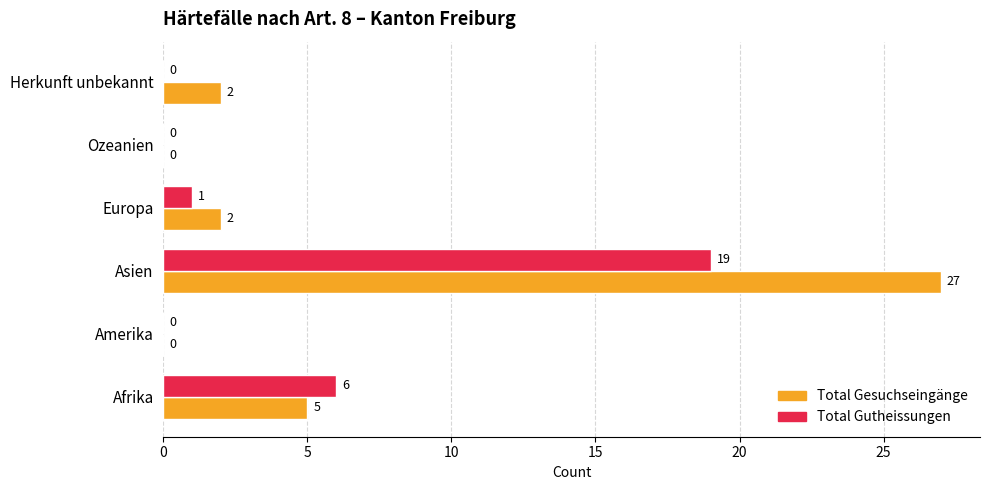

At which category does the chart reach its peak across all series?

Asien